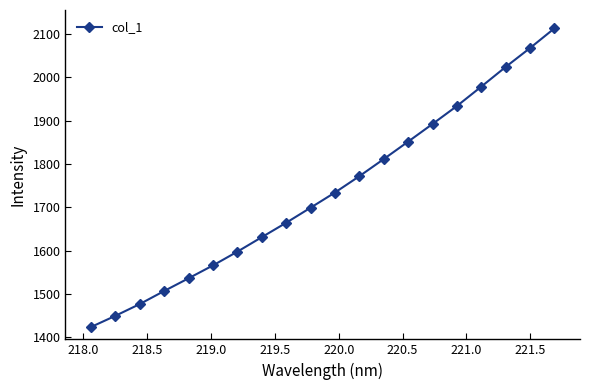

What is the value of the 18th point from the left?

2024.2